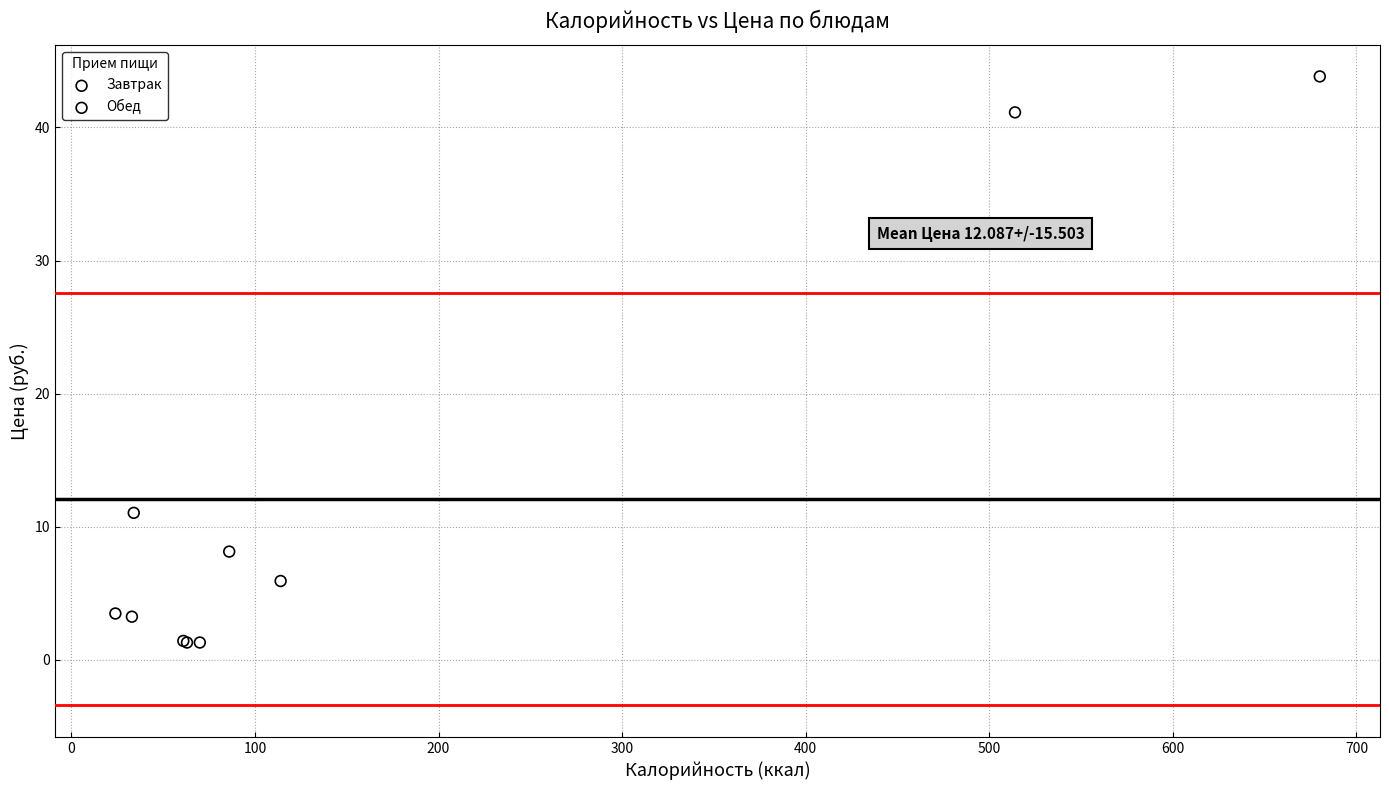

Which series contains the highest Y value?

Завтрак